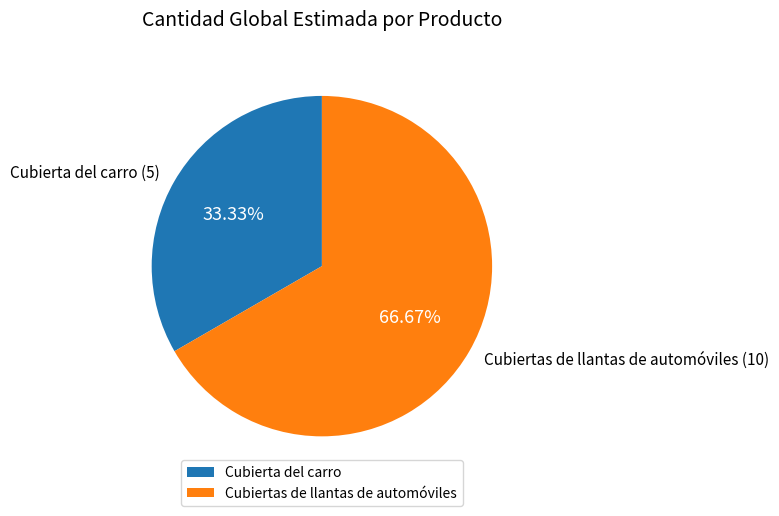

Rank the categories by value from highest to lowest.

Cubiertas de llantas de automóviles, Cubierta del carro